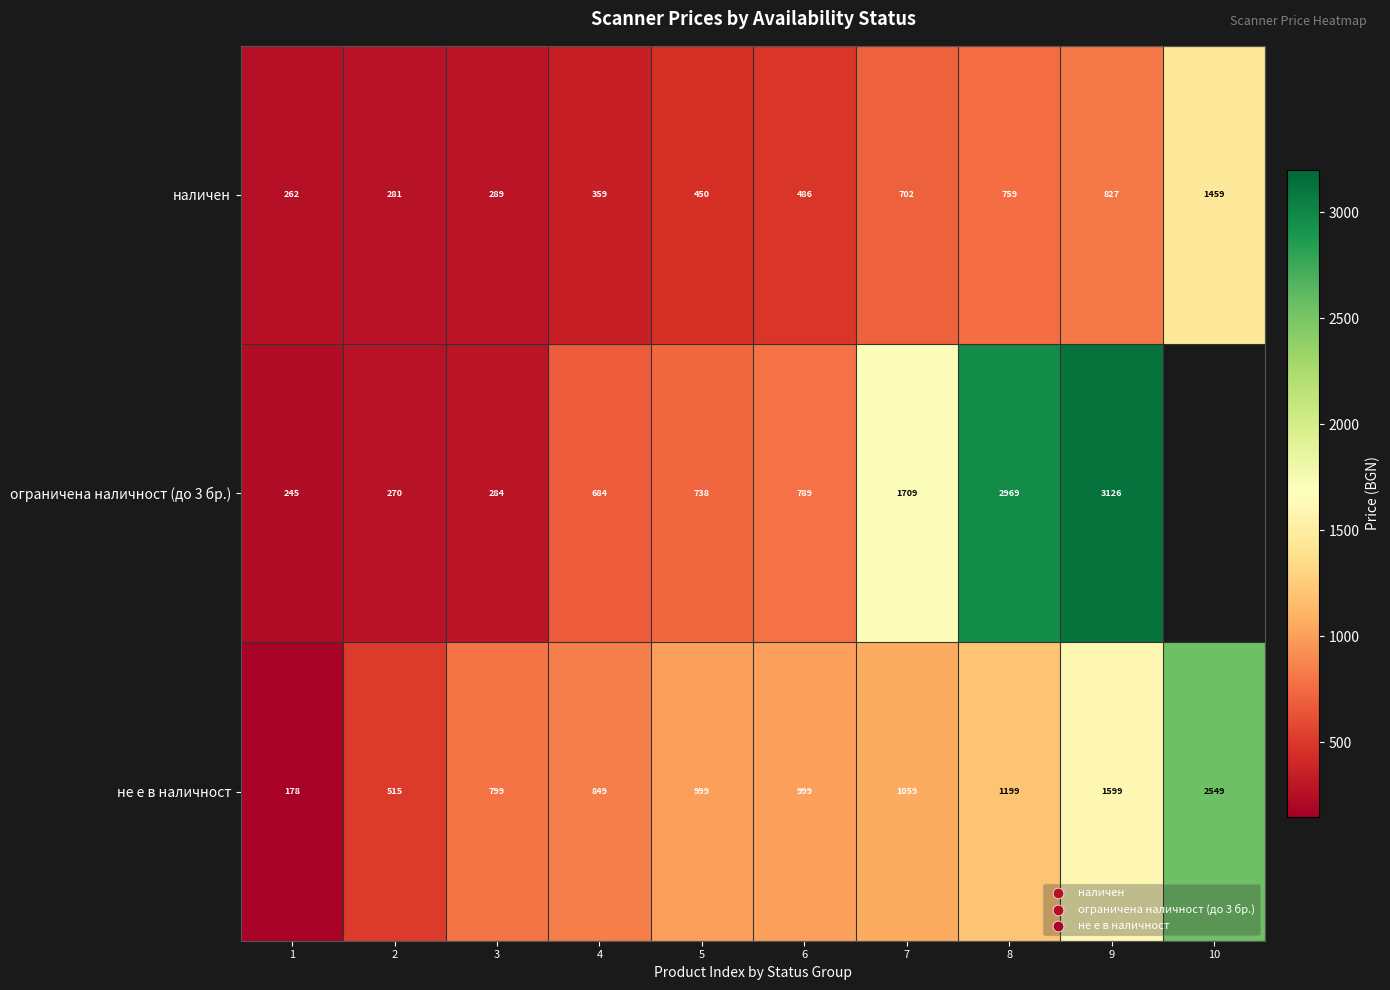

What is the difference between the highest and lowest values at 5?

549.0